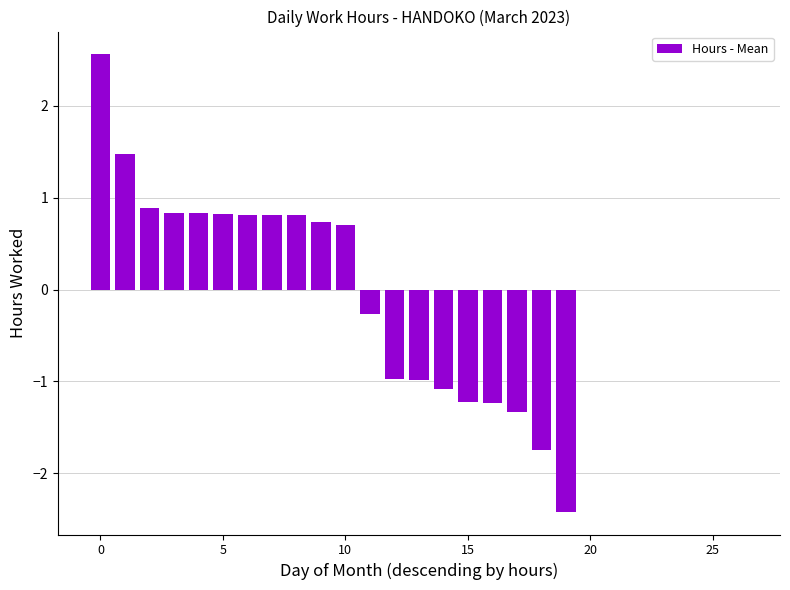

What is the greatest value displayed?

2.6